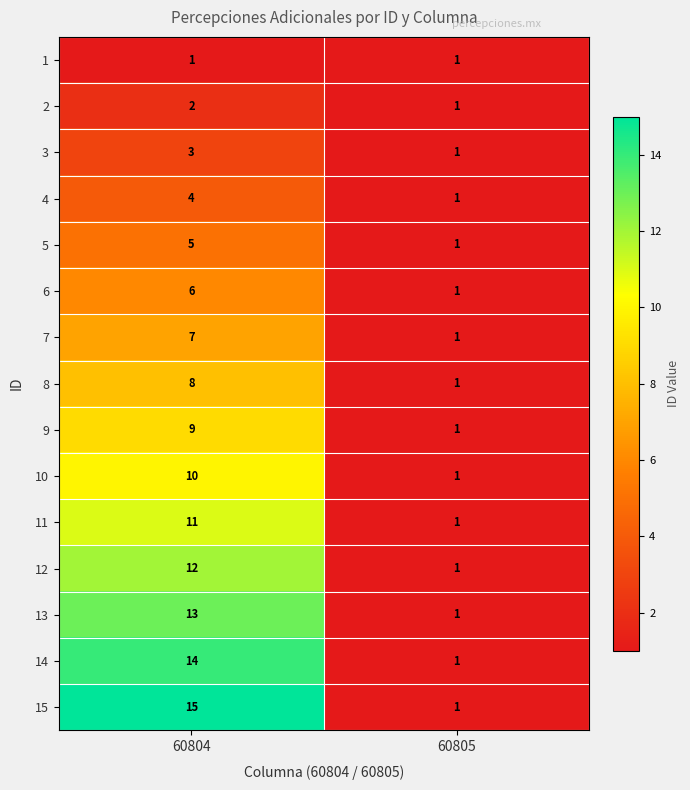

Which category has the highest value in the 4 series?

60804